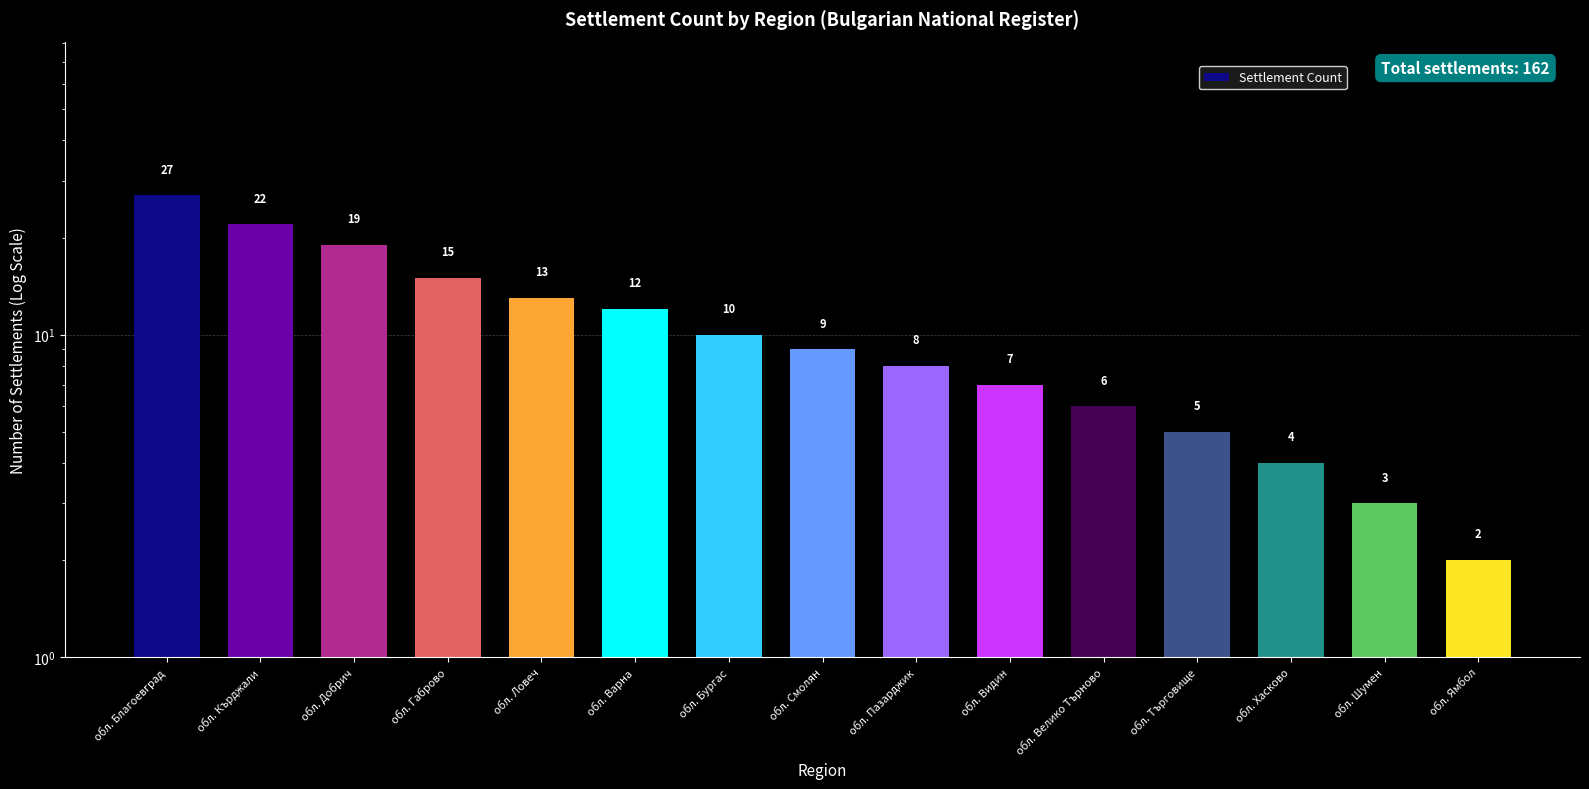

At which category does the chart reach its peak across all series?

обл. Благоевград